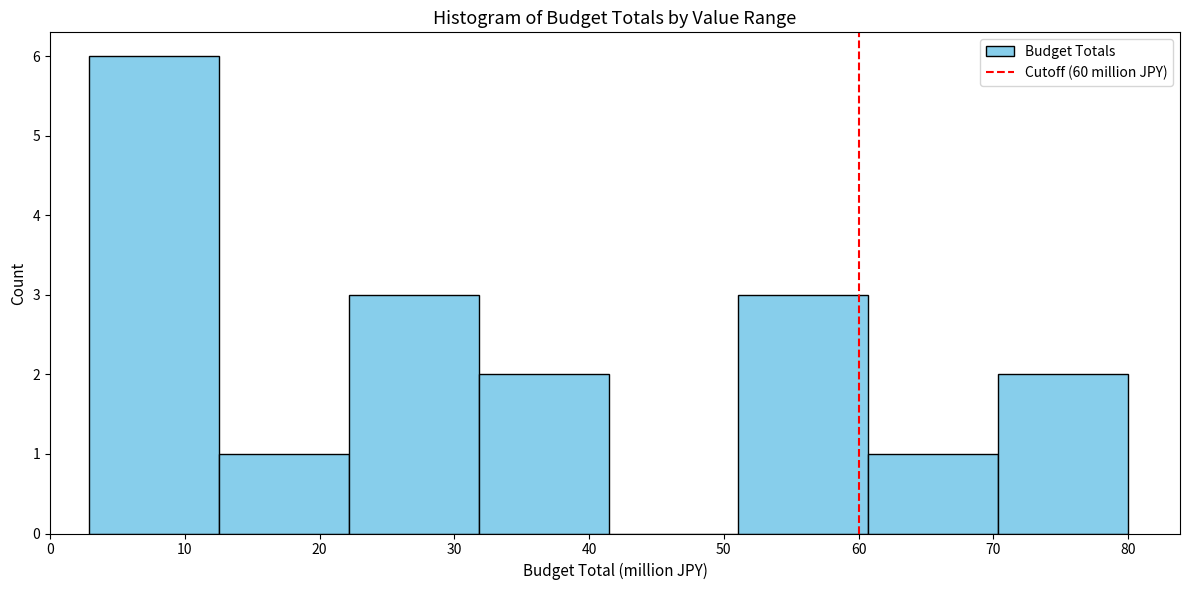

What is the height of the bar covering 32 to 41 on the x-axis? Neither the bar edges nor the heights are printed on the chart, so give them approximately, as read against the axes.

2